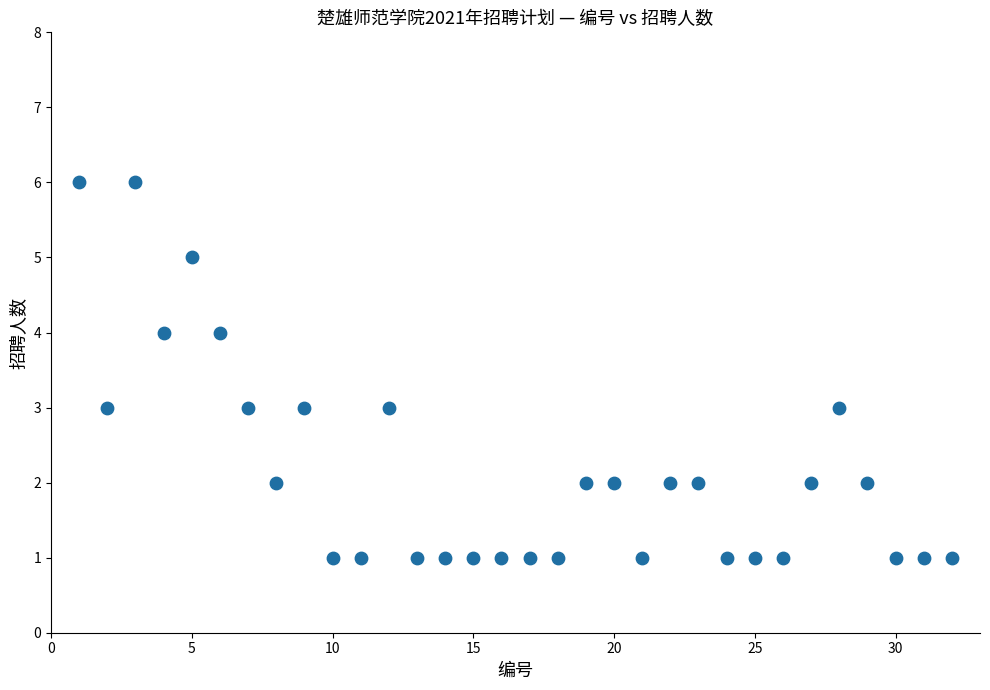

What is the range of X values (max minus min)?

31